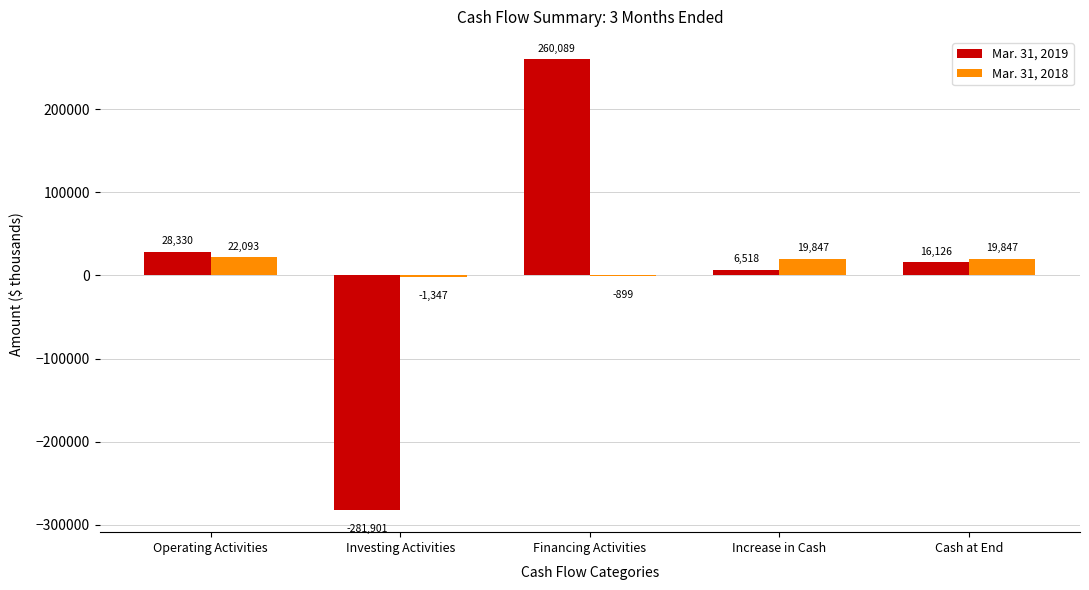

At which label does Mar. 31, 2018 first exceed 19847?

Operating Activities